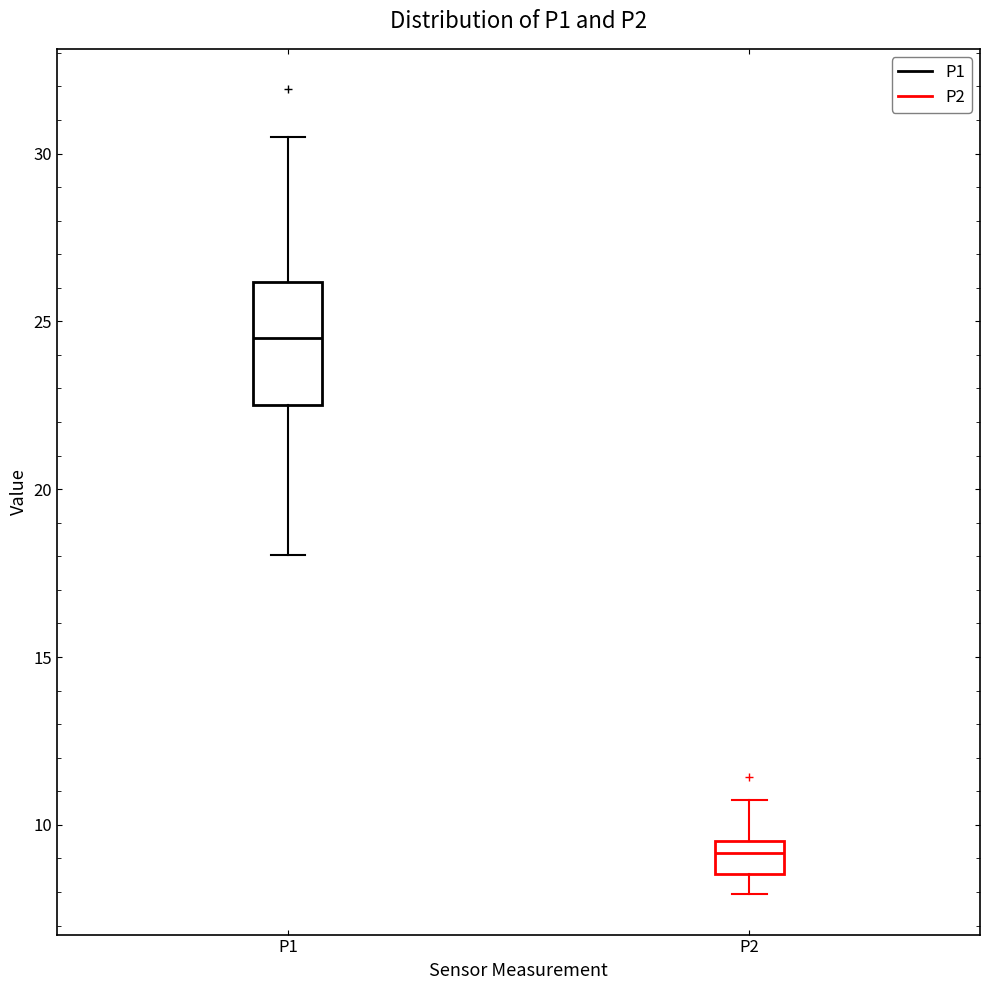

Which box has the lowest median line?

P2